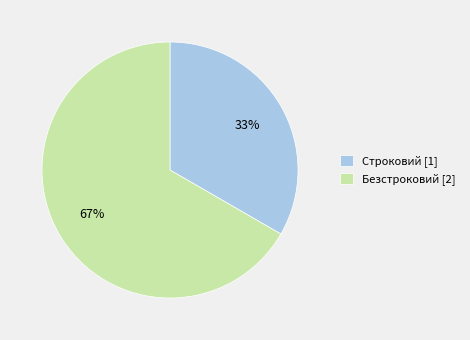

Which category accounts for the majority?

Безстроковий